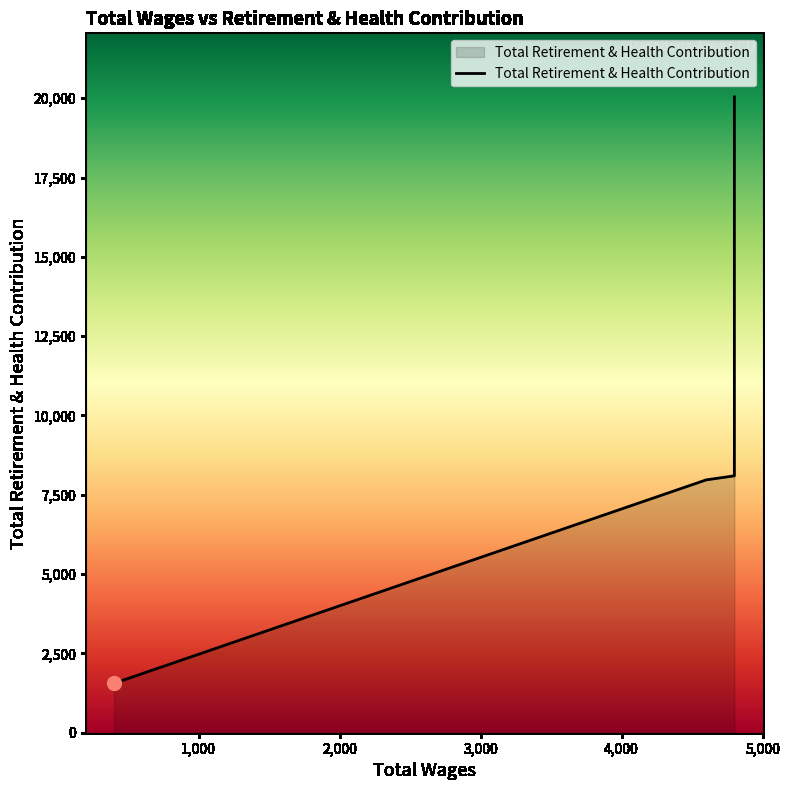

True or false: the data shows 4360 at 4800.

False